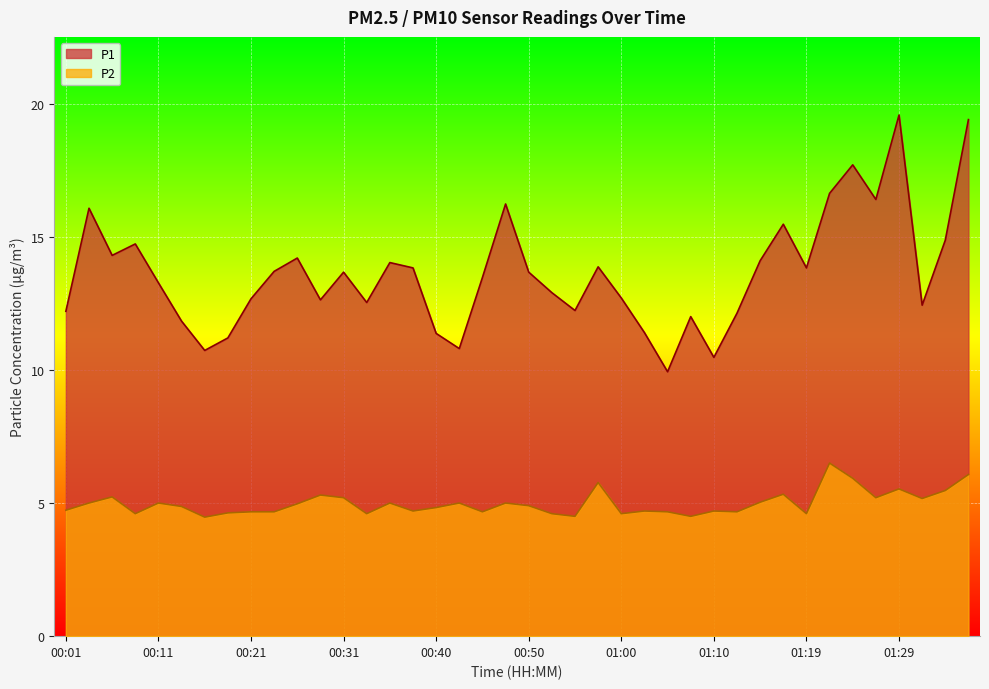

Reading left to right, extract all data points from this chart.

P1: 12.2	16.1	14.3	14.7	13.3	11.8	10.7	11.2	12.7	13.7	14.2	12.6	13.7	12.5	14.0	13.8	11.4	10.8	13.5	16.2	13.7	12.9	12.2	13.9	12.7	11.4	9.9	12.0	10.5	12.1	14.1	15.5	13.8	16.6	17.7	16.4	19.6	12.4	14.9	19.4
P2: 4.7	5.0	5.2	4.6	5.0	4.9	4.5	4.6	4.7	4.7	5.0	5.3	5.2	4.6	5.0	4.7	4.8	5.0	4.7	5.0	4.9	4.6	4.5	5.8	4.6	4.7	4.7	4.5	4.7	4.7	5.0	5.3	4.6	6.5	5.9	5.2	5.5	5.2	5.5	6.1